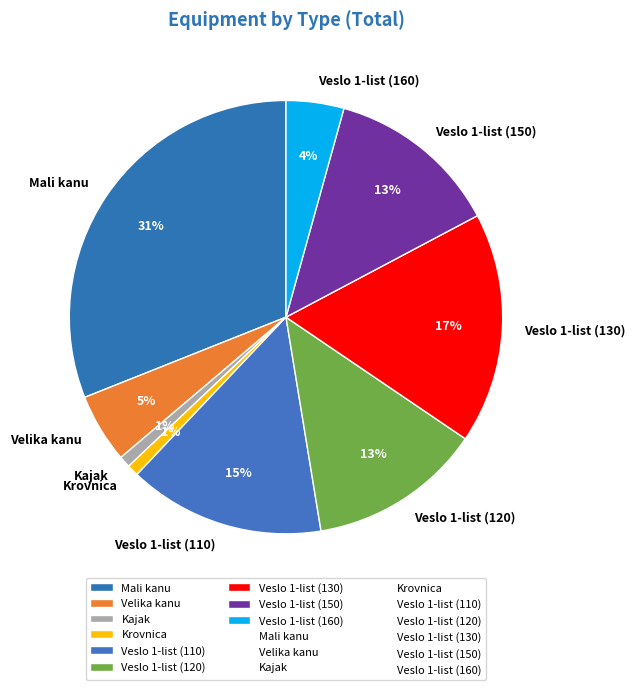

What percentage is the Krovnica slice, to the nearest percent?

1%